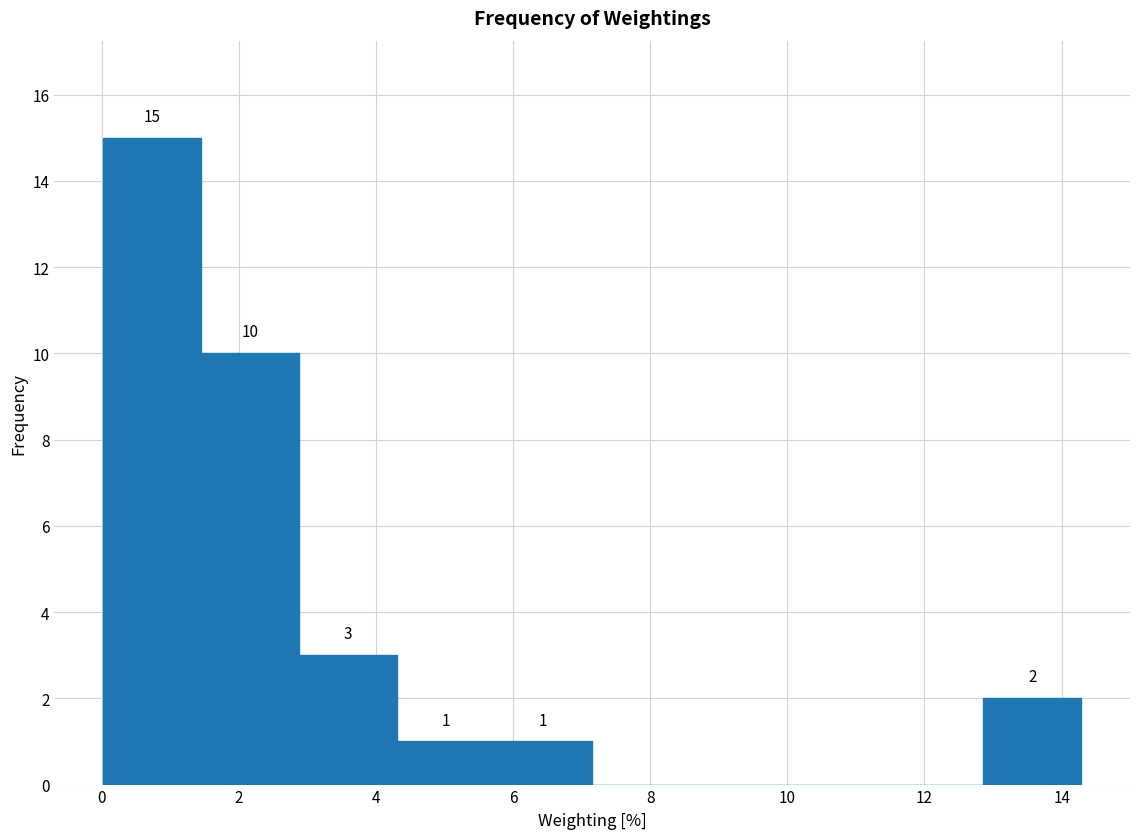

Which range on the x-axis has the tallest bar?

0.0 to 1.4